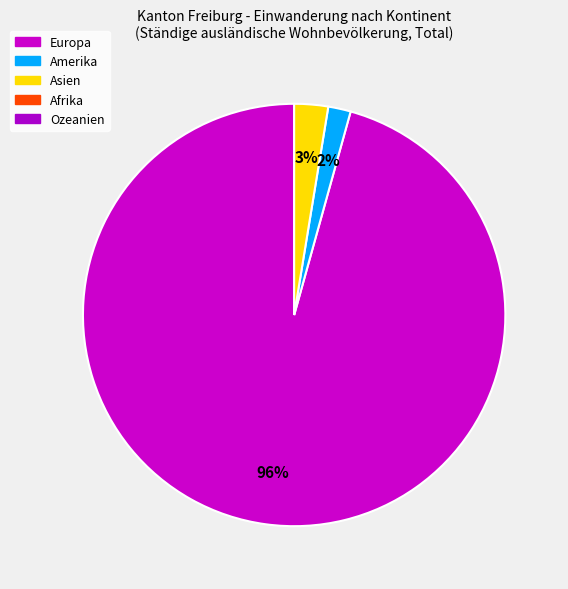

To the nearest percent, what is the average slice percentage?

33%